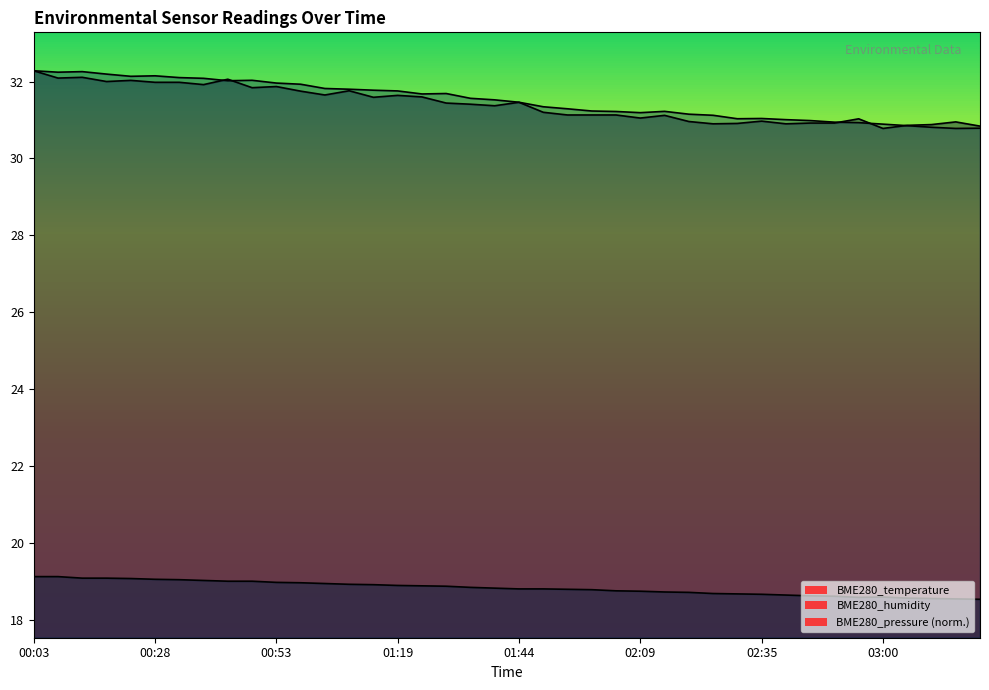

At which label is BME280_humidity closest to 31?

02:35